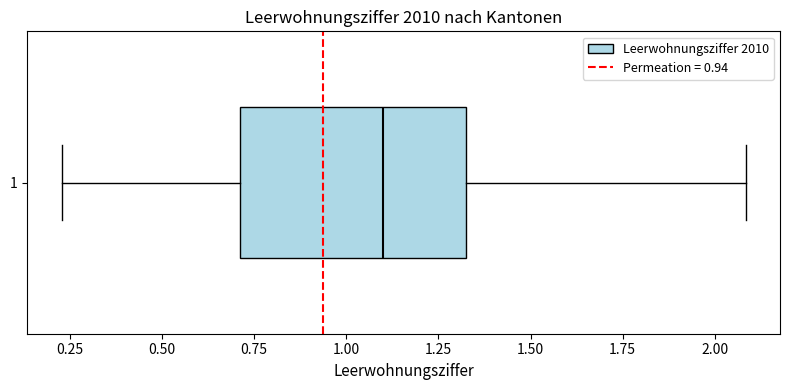

Transcribe this box plot: give where the median line is, the range the box spans, and where the two whiskers end, as read against the x-axis. The values are not printed on the chart, so give them approximately, as read against the axis.

median 1.10, box 0.70 to 1.30, whiskers 0.25 to 2.10